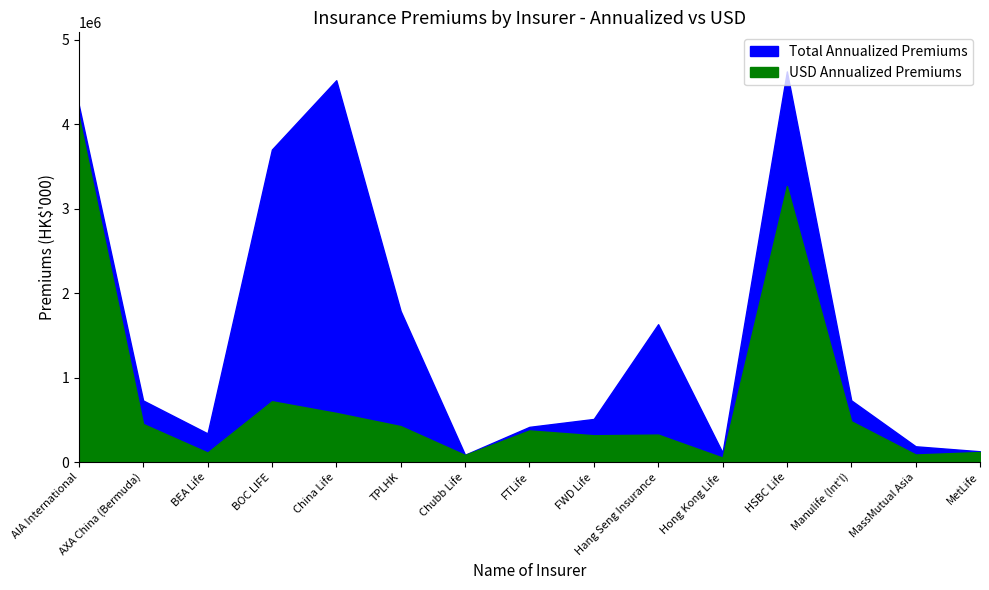

The Total Annualized Premiums series shows 129668 at MetLife. True or false?

True